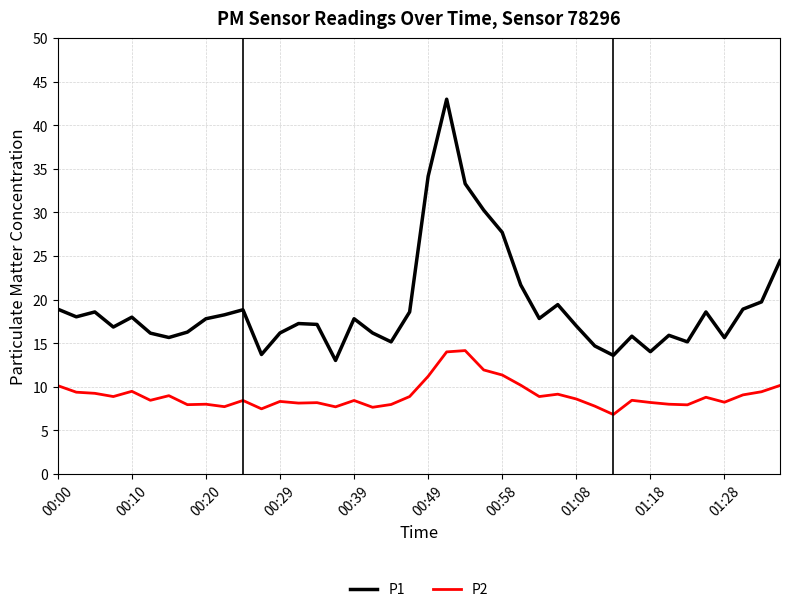

Which series has the widest spread of values?

P1